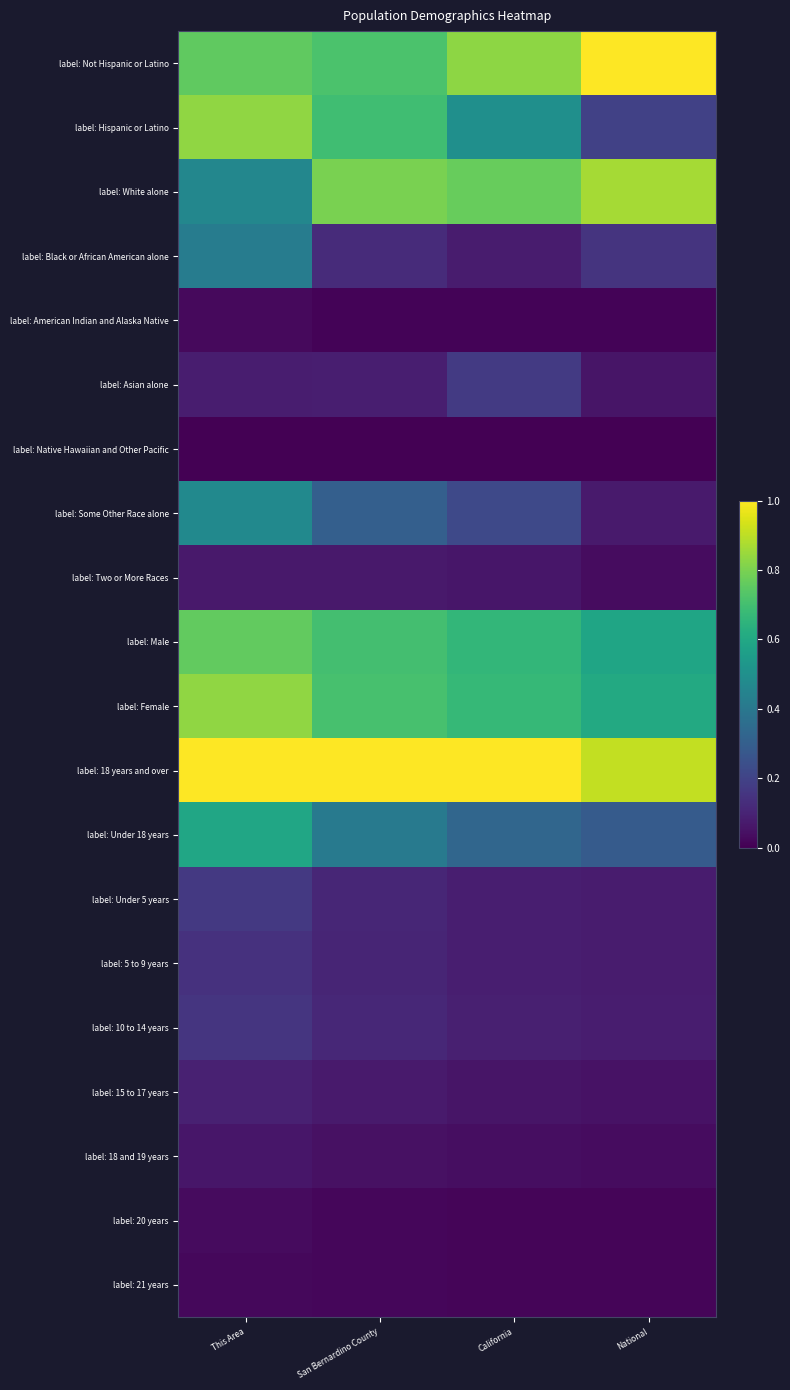

Which series changed the most between This Area and National?

label: Hispanic or Latino